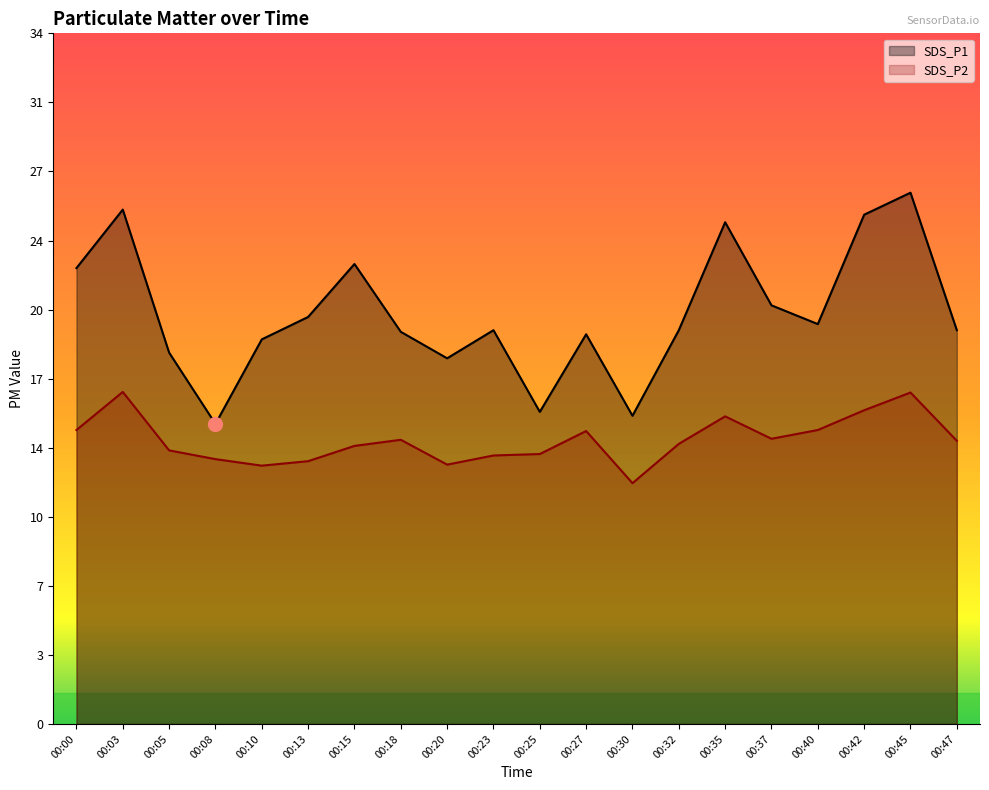

Reading left to right, transcribe all the data shown in this chart.

SDS_P1: 00:00=22.4	00:03=25.2	00:05=18.2	00:08=14.7	00:10=18.9	00:13=20.0	00:15=22.6	00:18=19.2	00:20=17.9	00:23=19.3	00:25=15.3	00:27=19.1	00:30=15.1	00:32=19.3	00:35=24.6	00:37=20.6	00:40=19.6	00:42=25.0	00:45=26.1	00:47=19.3
SDS_P2: 00:00=14.4	00:03=16.3	00:05=13.4	00:08=13.0	00:10=12.7	00:13=12.9	00:15=13.7	00:18=13.9	00:20=12.7	00:23=13.2	00:25=13.2	00:27=14.4	00:30=11.8	00:32=13.8	00:35=15.1	00:37=14.0	00:40=14.4	00:42=15.4	00:45=16.3	00:47=13.9